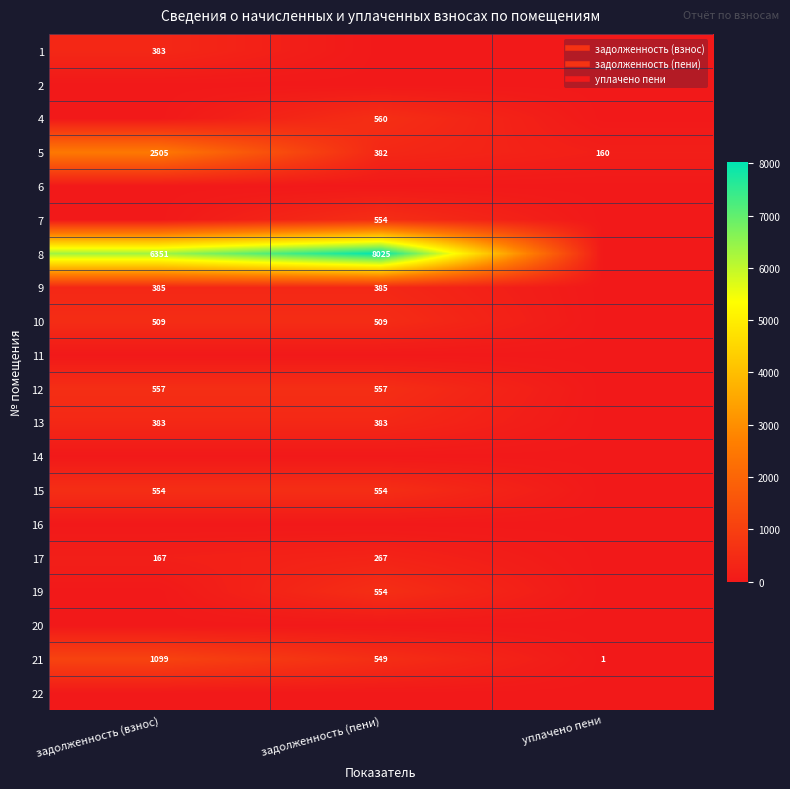

How many data points in 10 are above 508?

2